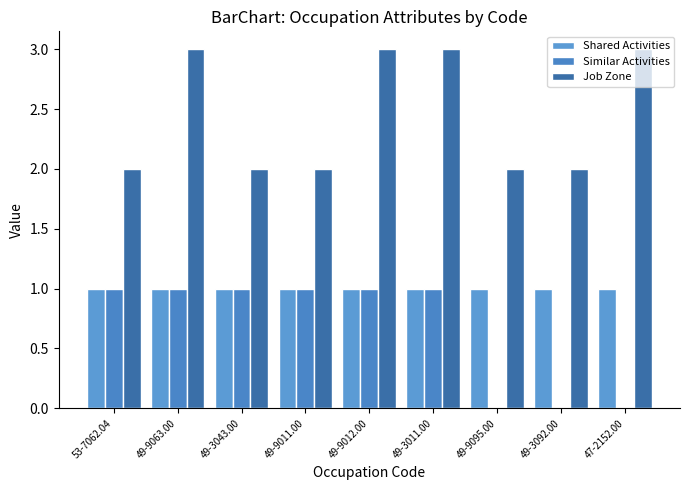

Which has a higher value, 49-9063.00 or 49-3011.00?

49-9063.00